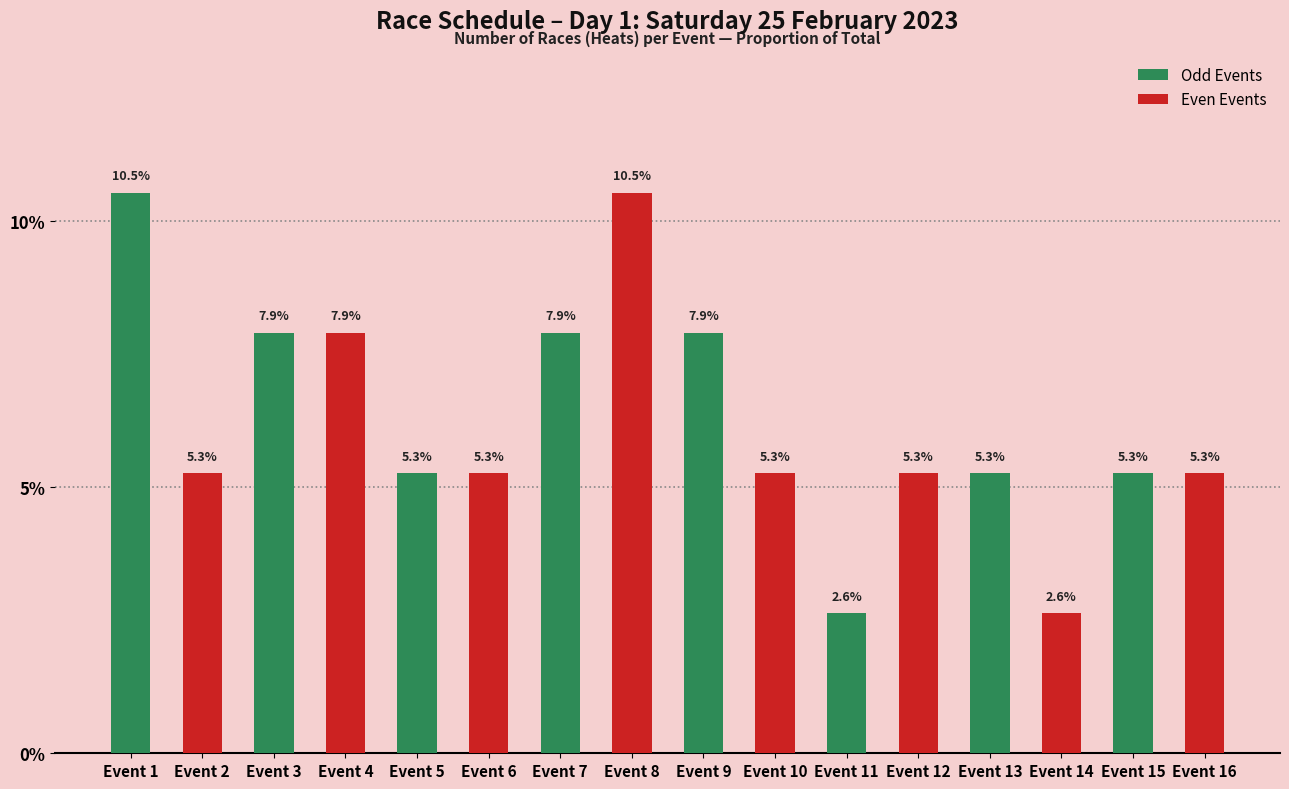

What is the approximate value at Event 15?

5.3